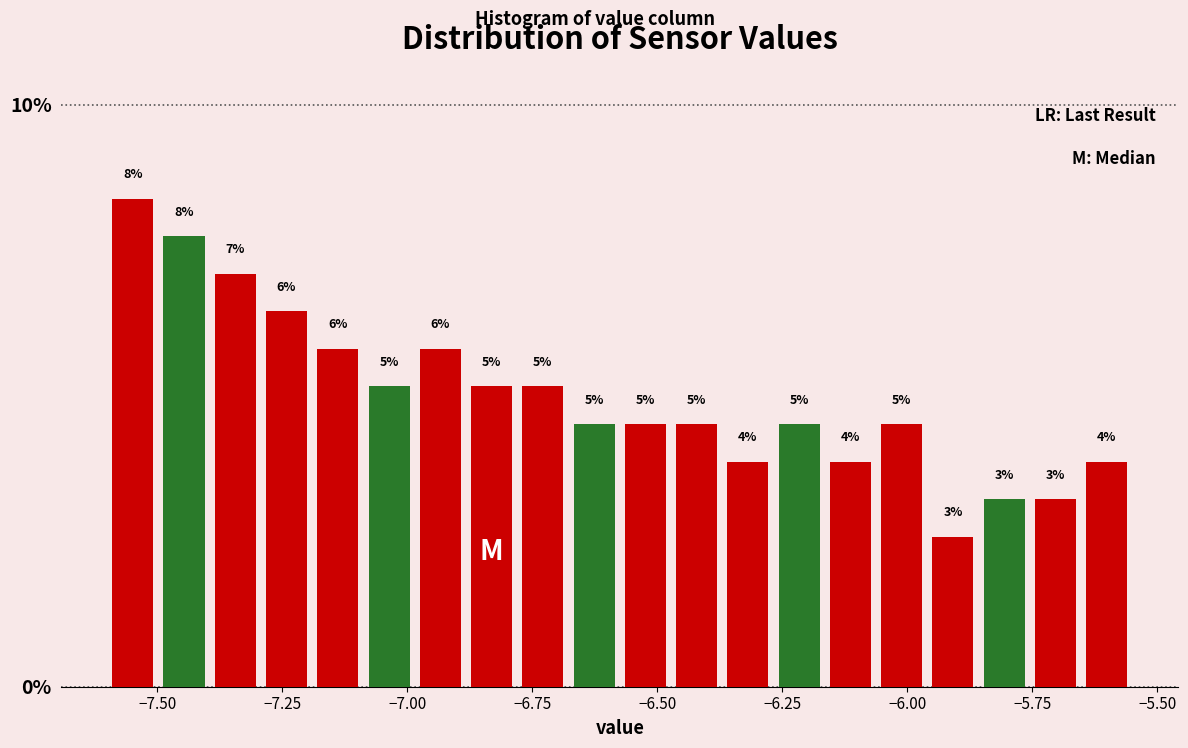

Around what value on the x-axis is the tallest bar? Give the approximate position of its centre, as read against the axis.

-7.55